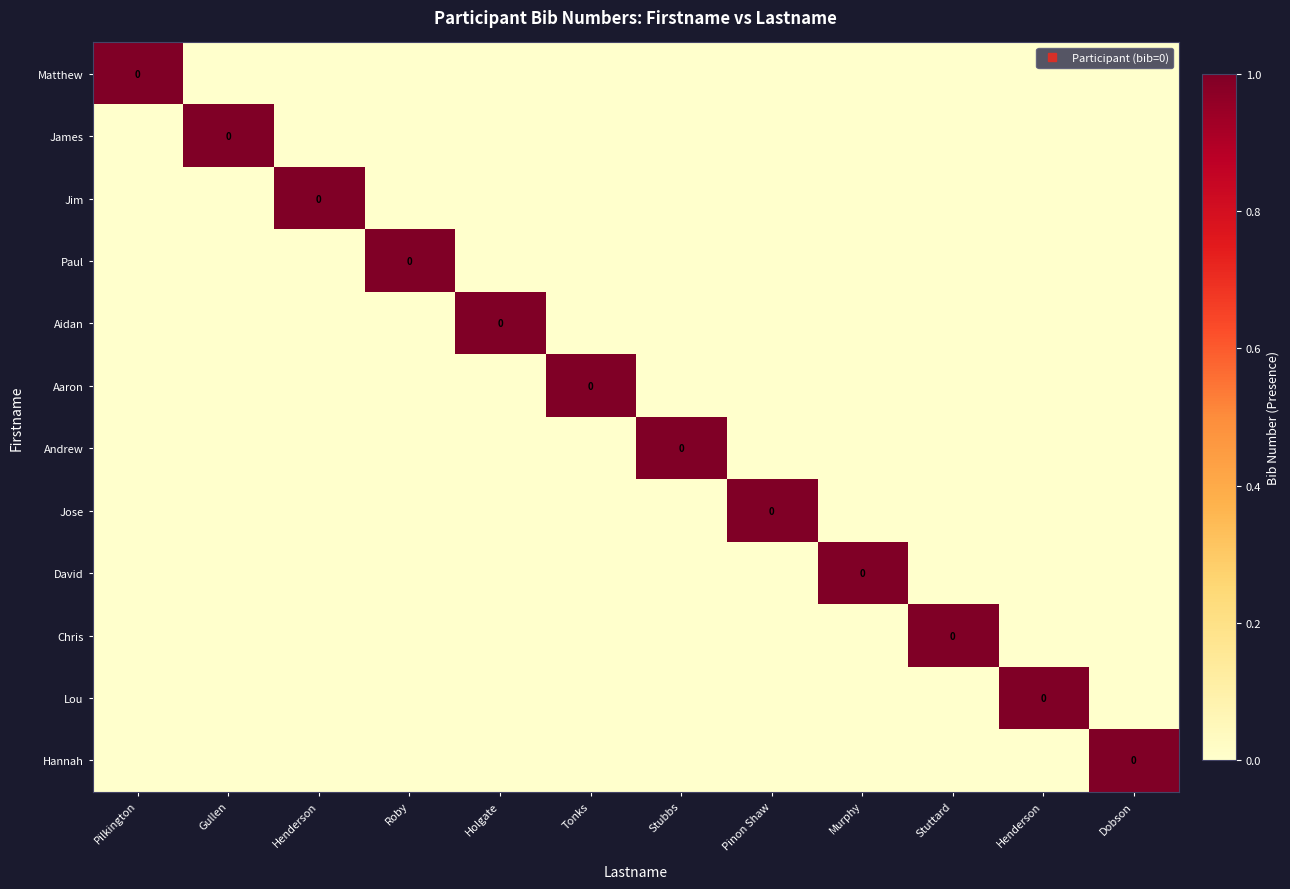

Rank the series by their maximum value, from highest to lowest.

Matthew, James, Jim, Paul, Aidan, Aaron, Andrew, Jose, David, Chris, Lou, Hannah